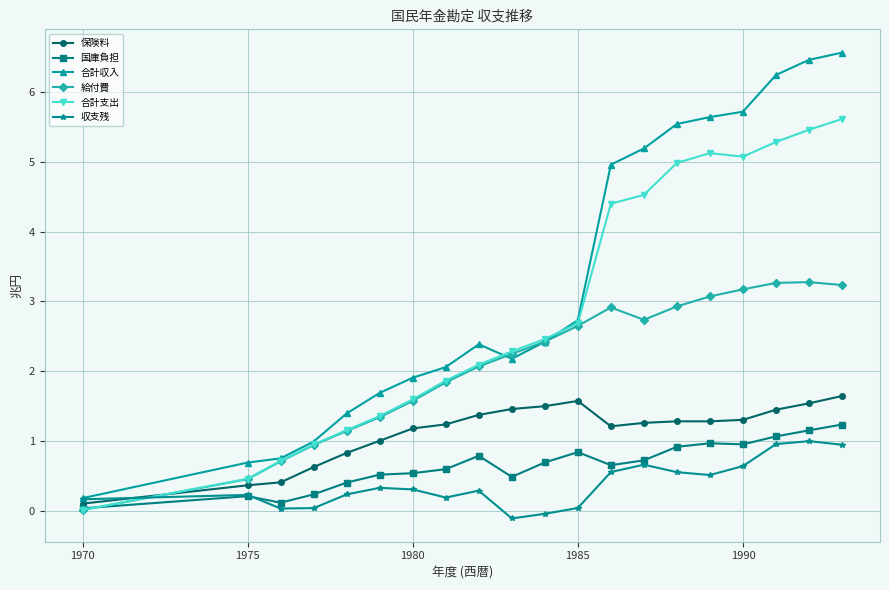

How many negative values does the 収支残 series have?

2